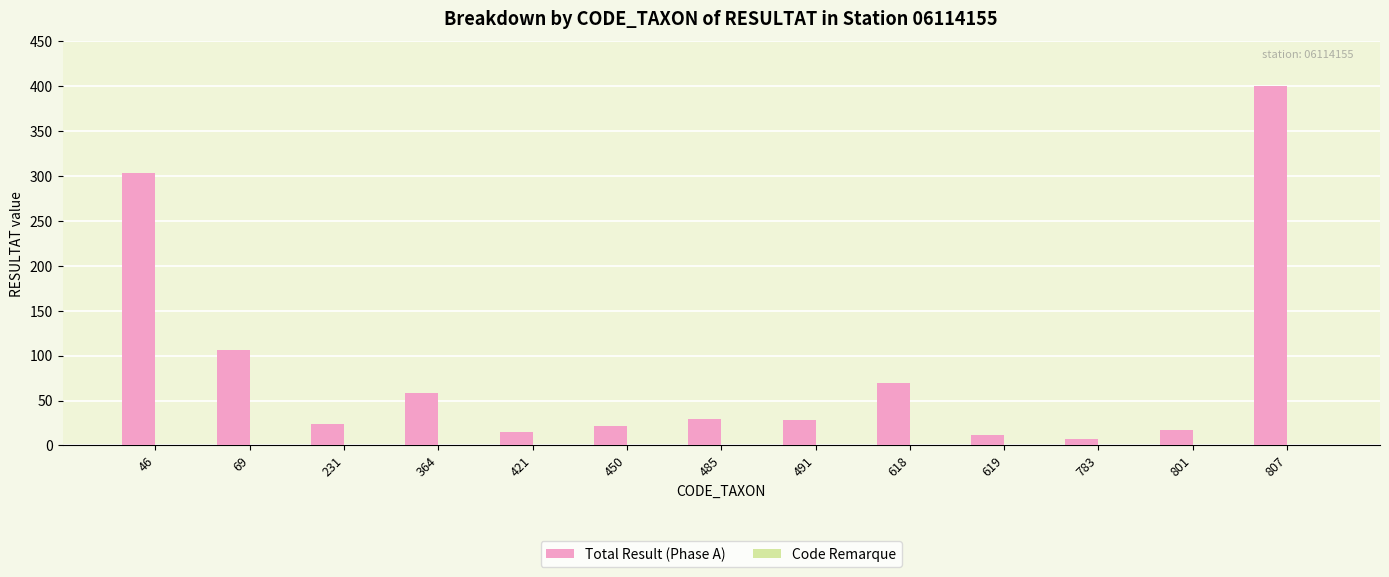

Which category has the highest value across all series?

807